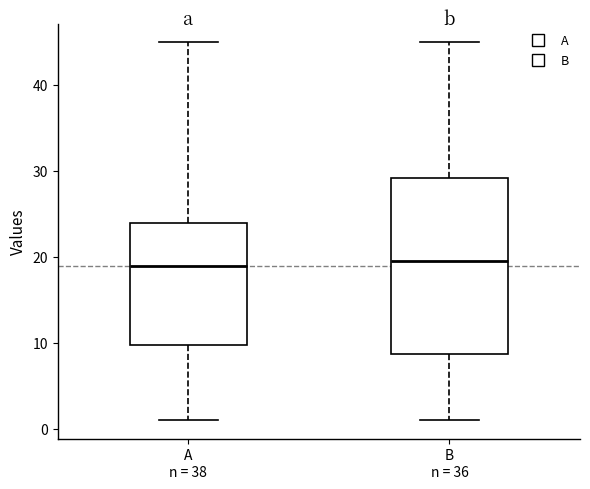

Where is the upper edge of the box for A n = 38 on the y-axis? The values are not printed on the chart, so give them approximately, as read against the axis.

24